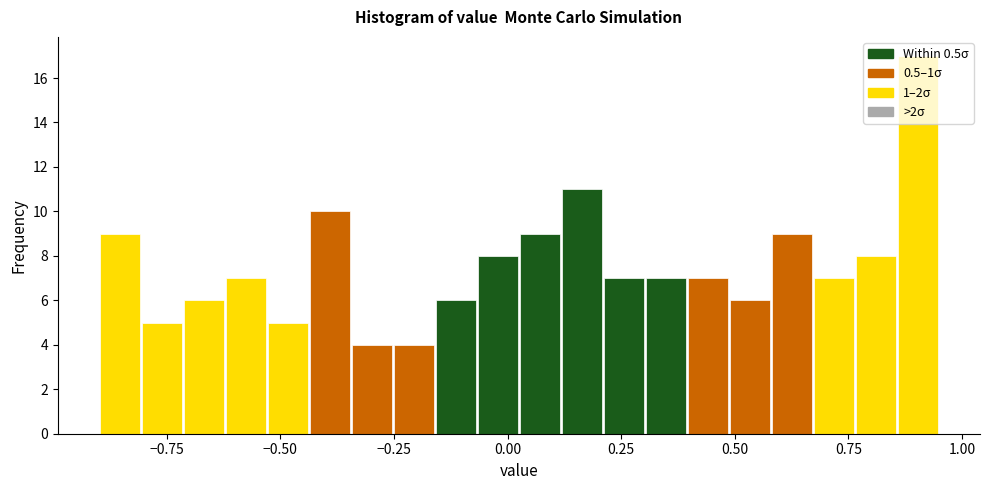

Read against the x-axis, roughly where is the centre of the tallest bar?

0.90